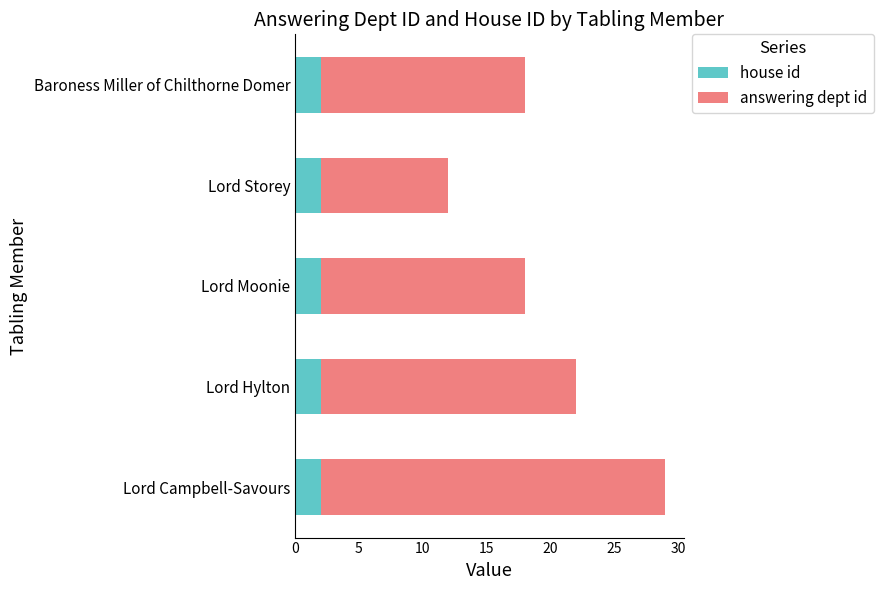

The house id series shows 2 at Lord Hylton. True or false?

True